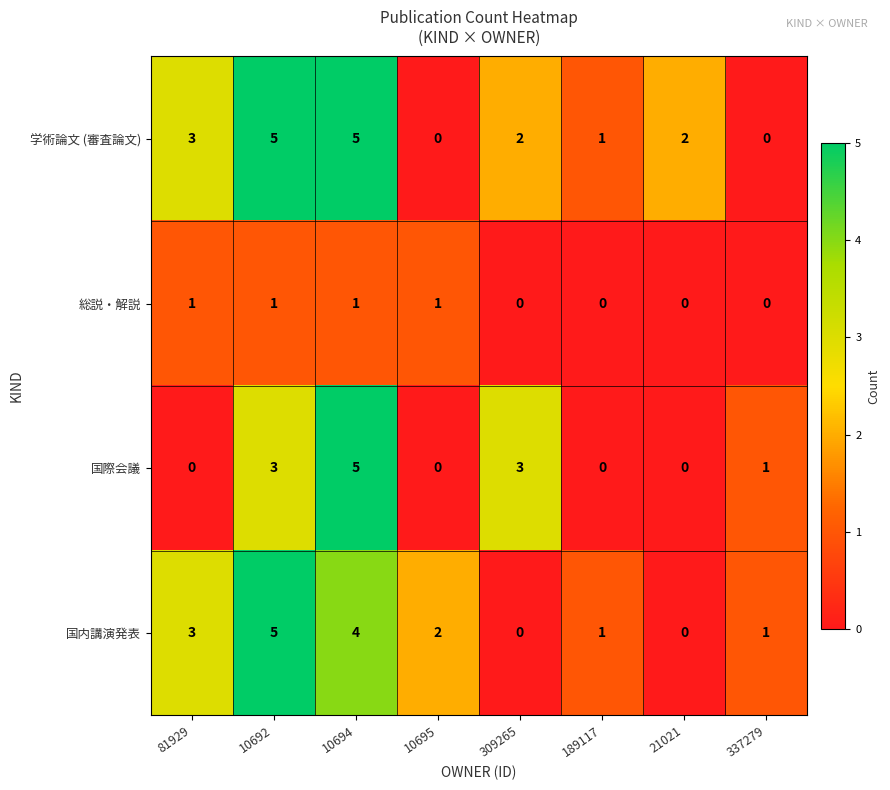

At which category is the sum across all series the highest?

10694